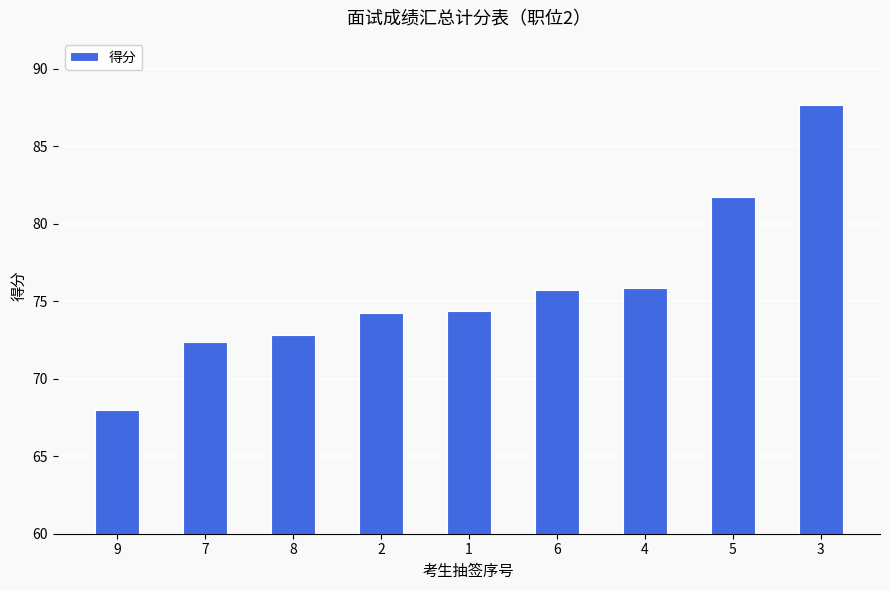

Approximately how many times larger is the value at 6 compared to 4?

1.0